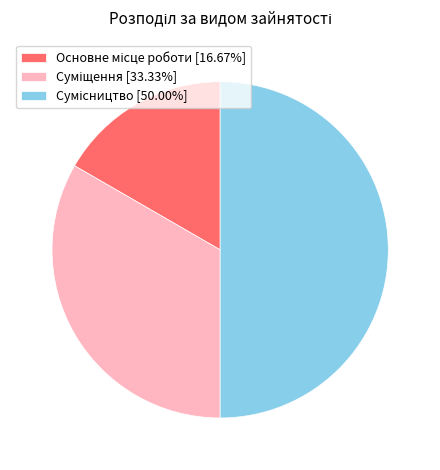

How many segments does this pie chart have?

3